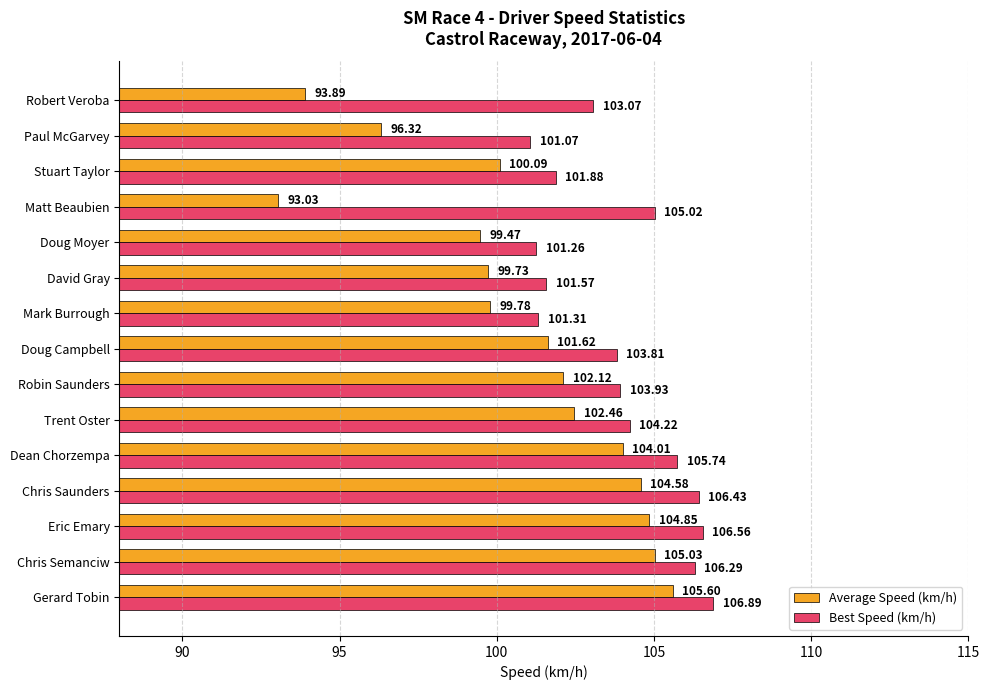

Which series has the largest range (max minus min)?

Average Speed (km/h)